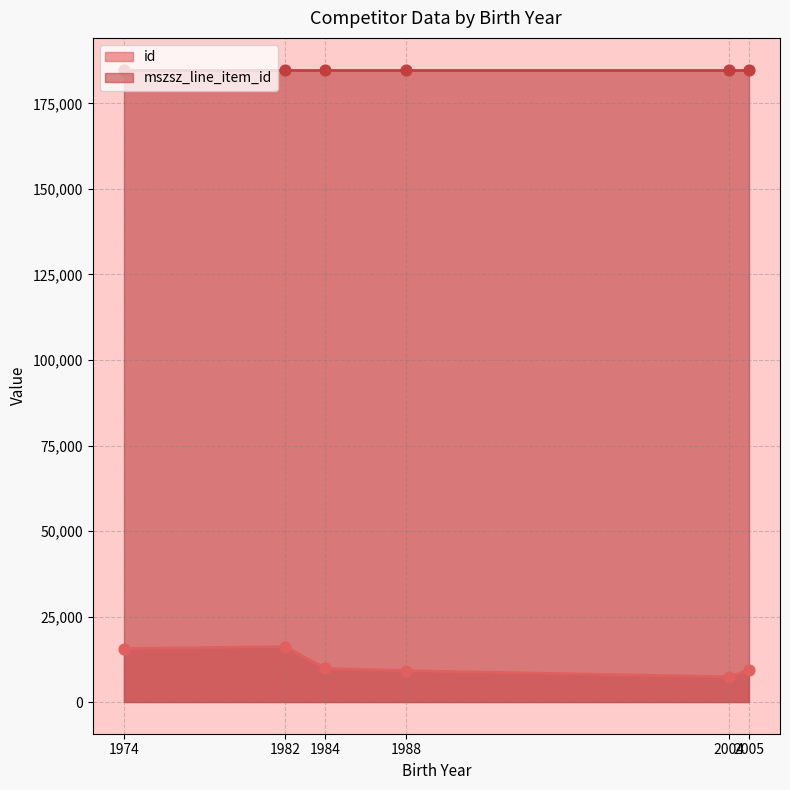

What is the change in value from 1984 to 2005?

-510